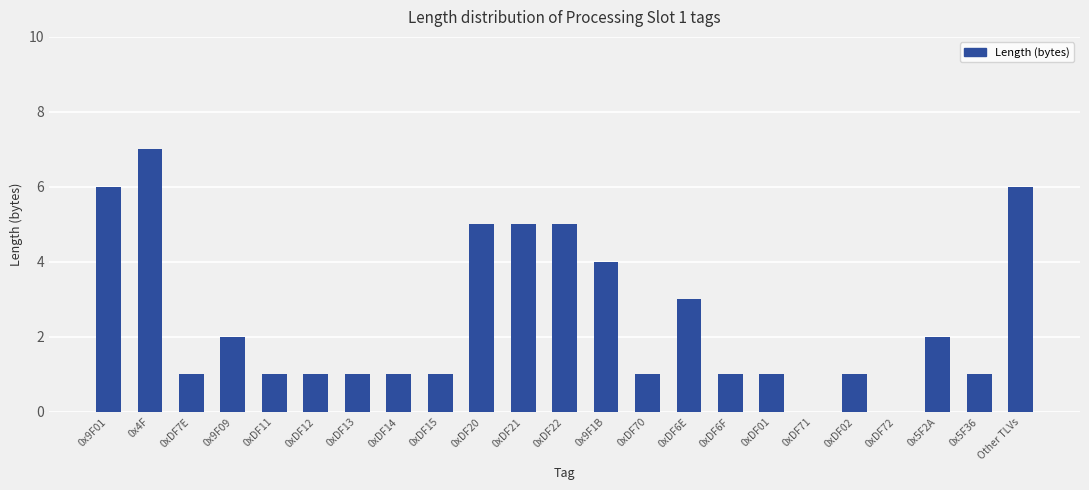

The chart shows a value of 0 at 0xDF71. True or false?

True